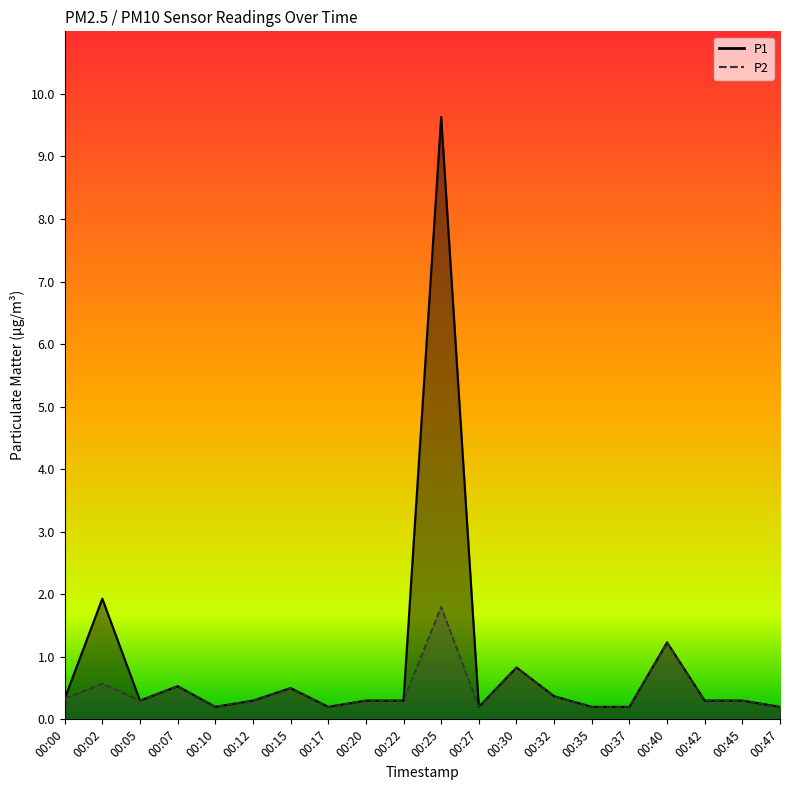

How many lines are shown in the chart?

2